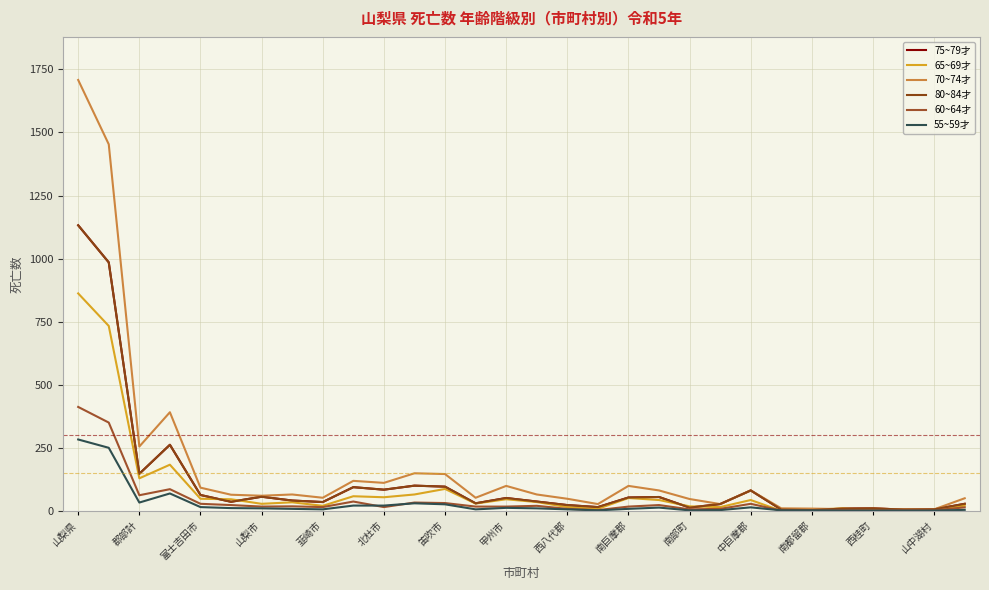

Does the chart have visible grid lines?

Yes